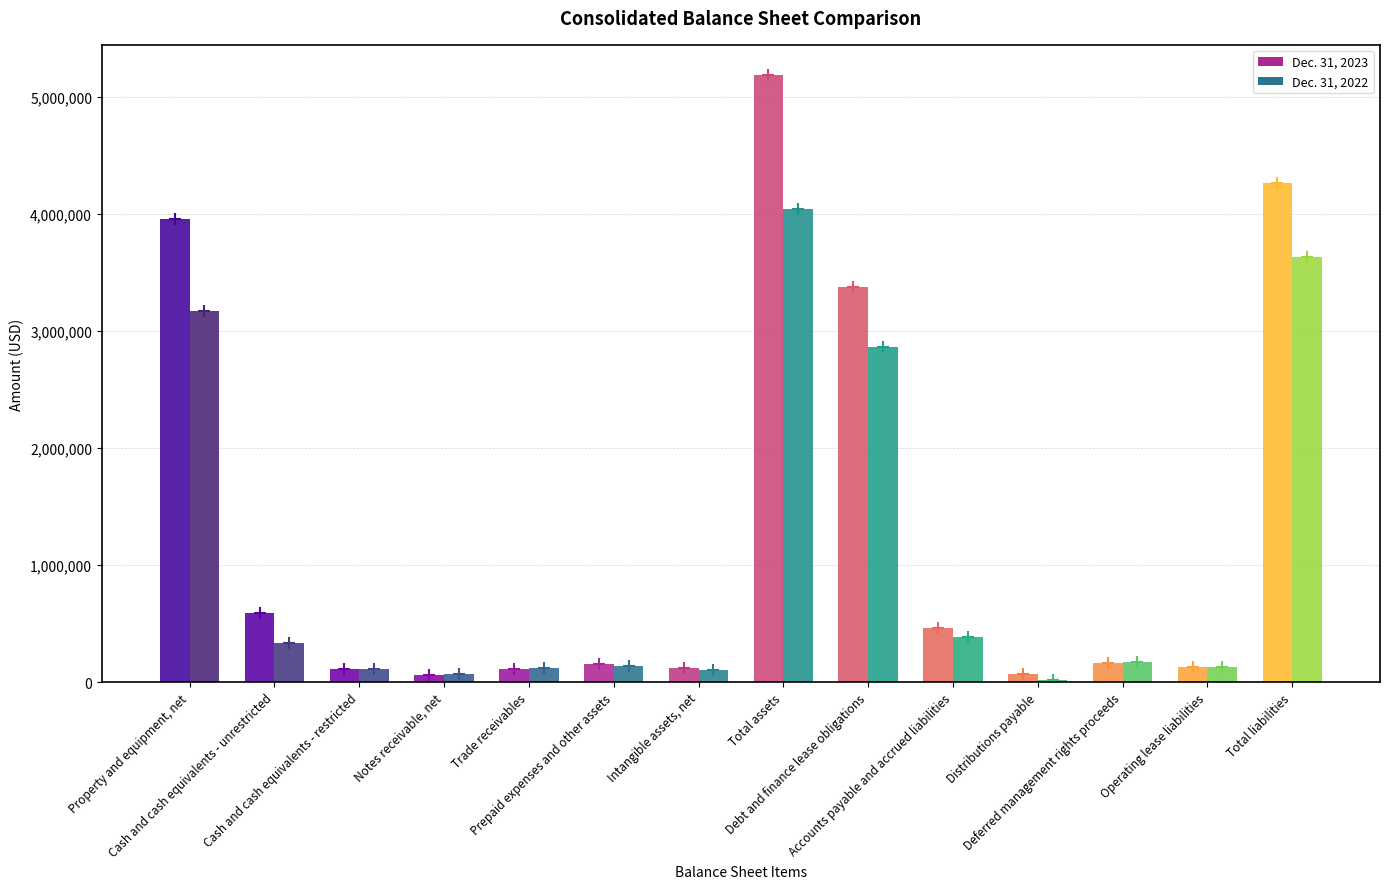

Which series has the largest range (max minus min)?

Dec. 31, 2023